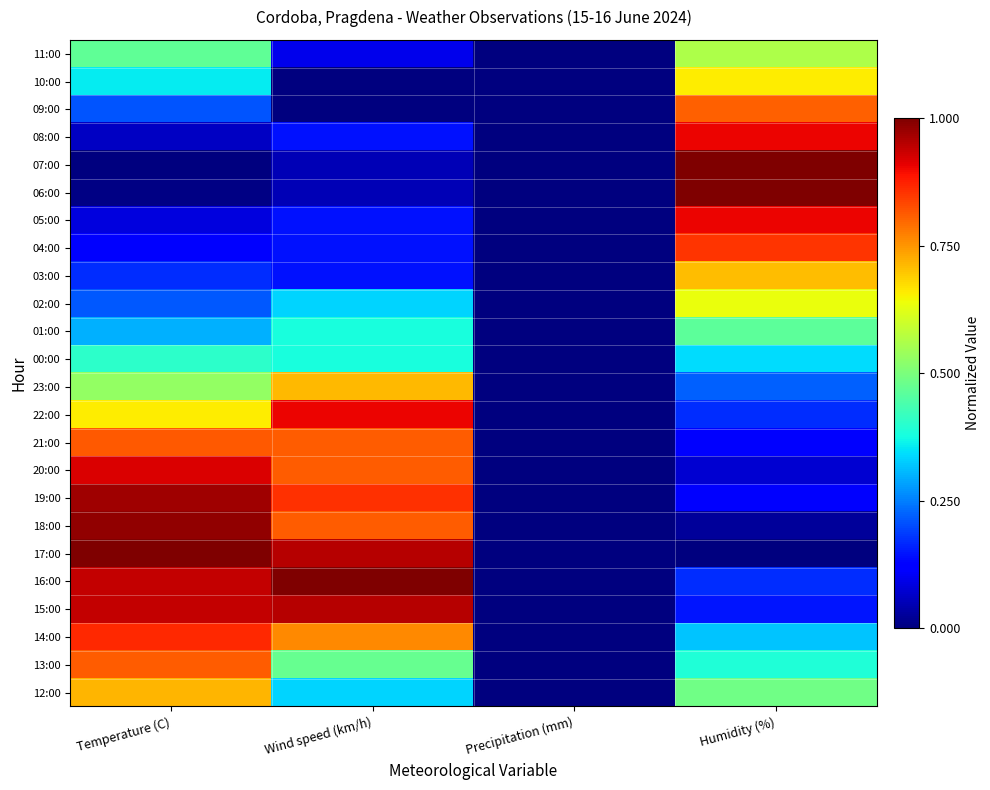

What is the greatest value displayed?

1.0